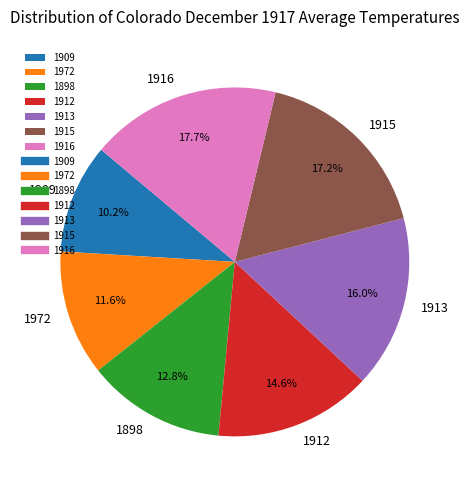

Approximately how many times larger is the value at 1913 compared to 1912?

1.1